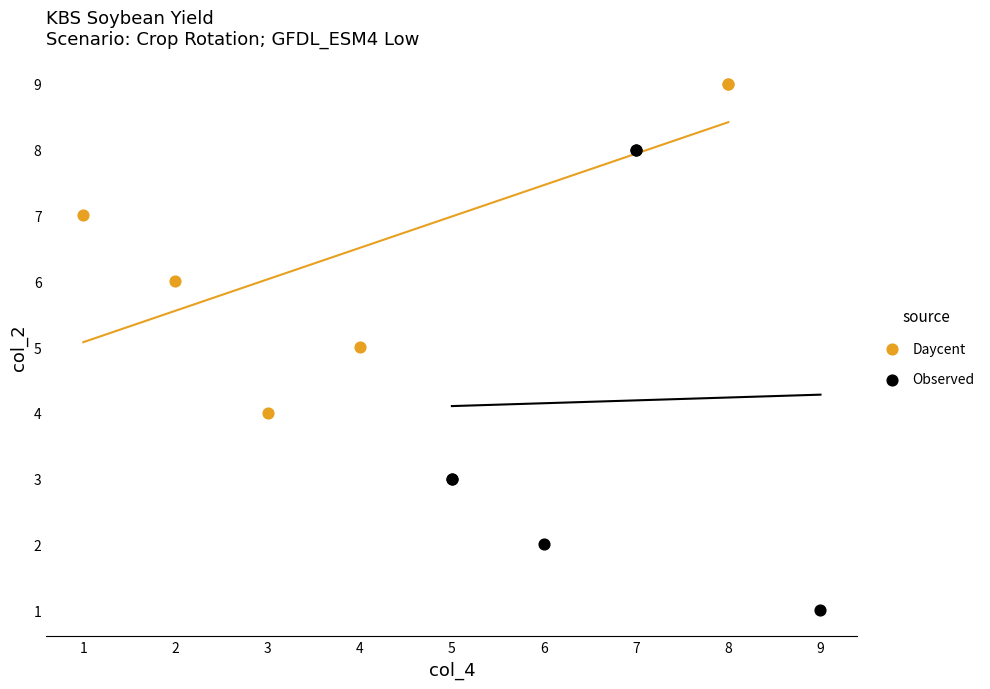

Which series has the largest Y range (max minus min)?

Observed